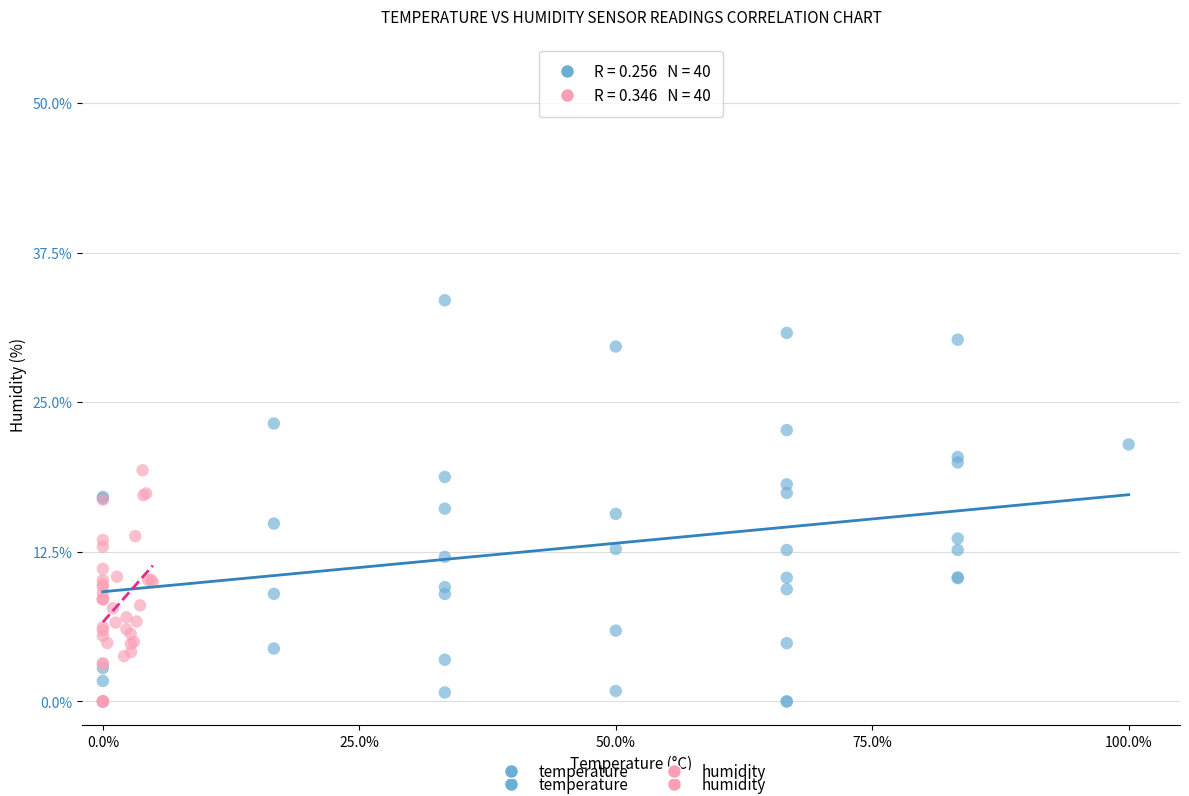

Which series contains the highest Y value?

temperature